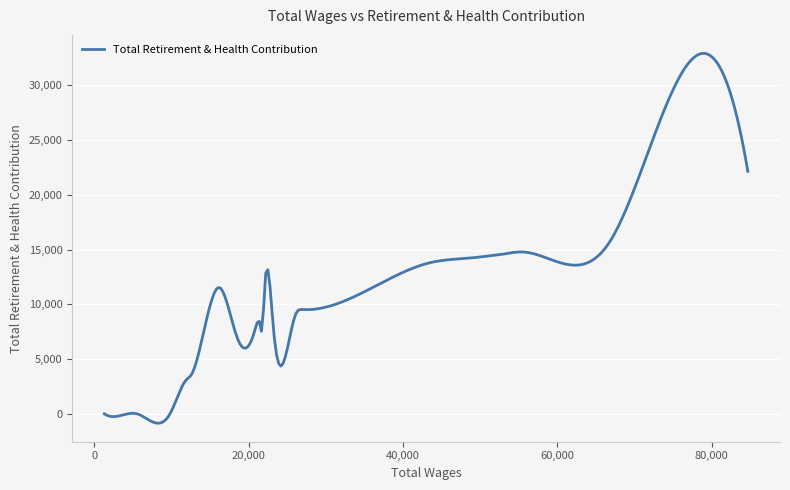

What is the smallest value displayed?

-857.3